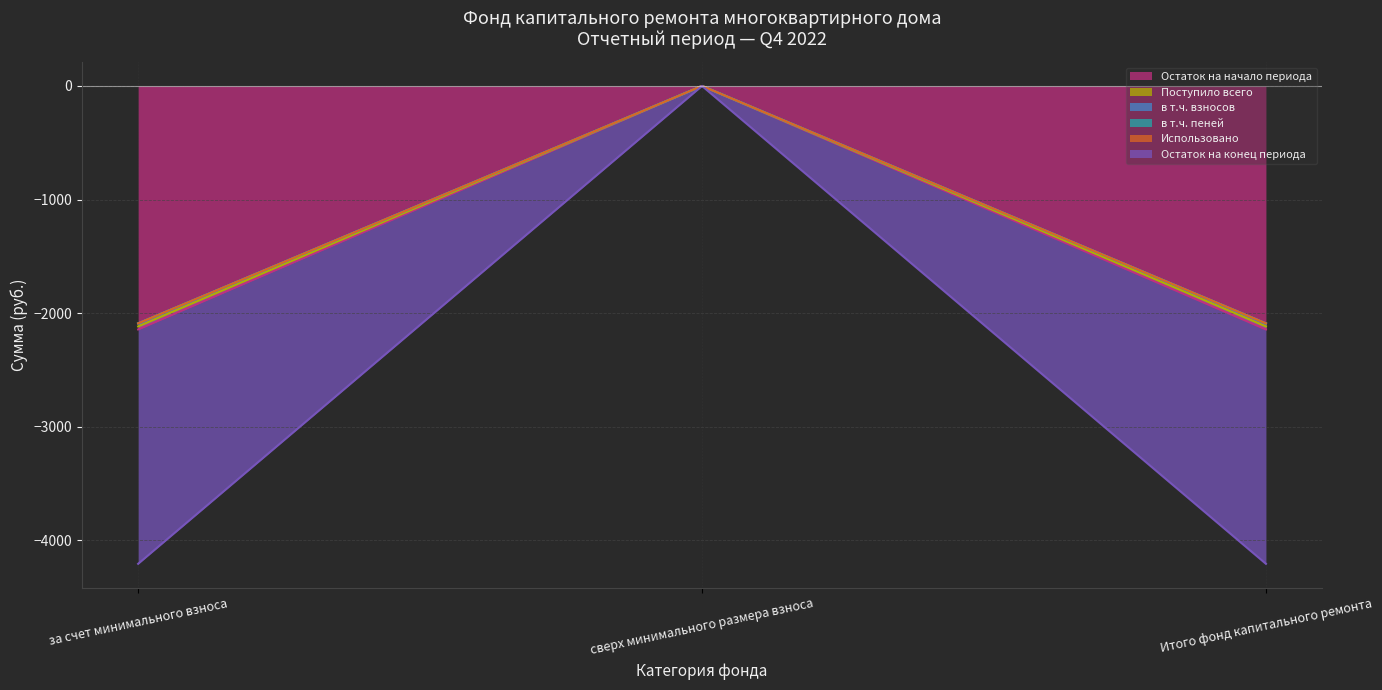

Rank the series at Итого фонд капитального ремонта from highest to lowest value.

Поступило всего, в т.ч. пеней, в т.ч. взносов, Остаток на конец периода, Остаток на начало периода